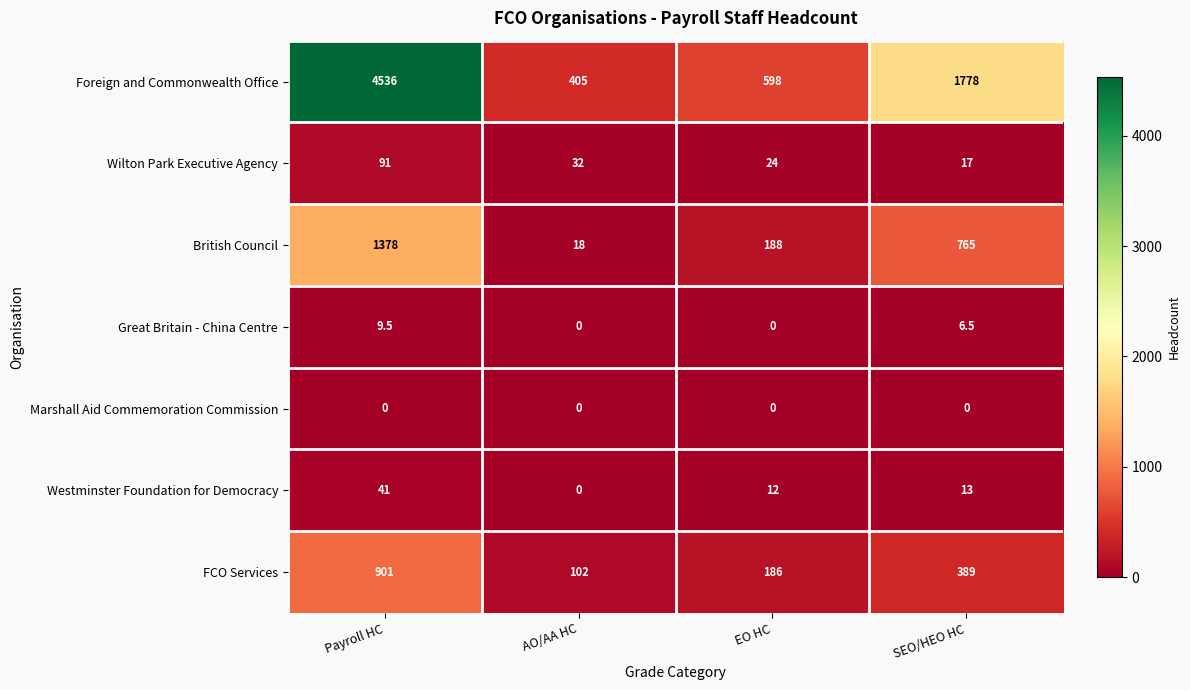

Read the FCO Services value at Payroll HC.

901.0